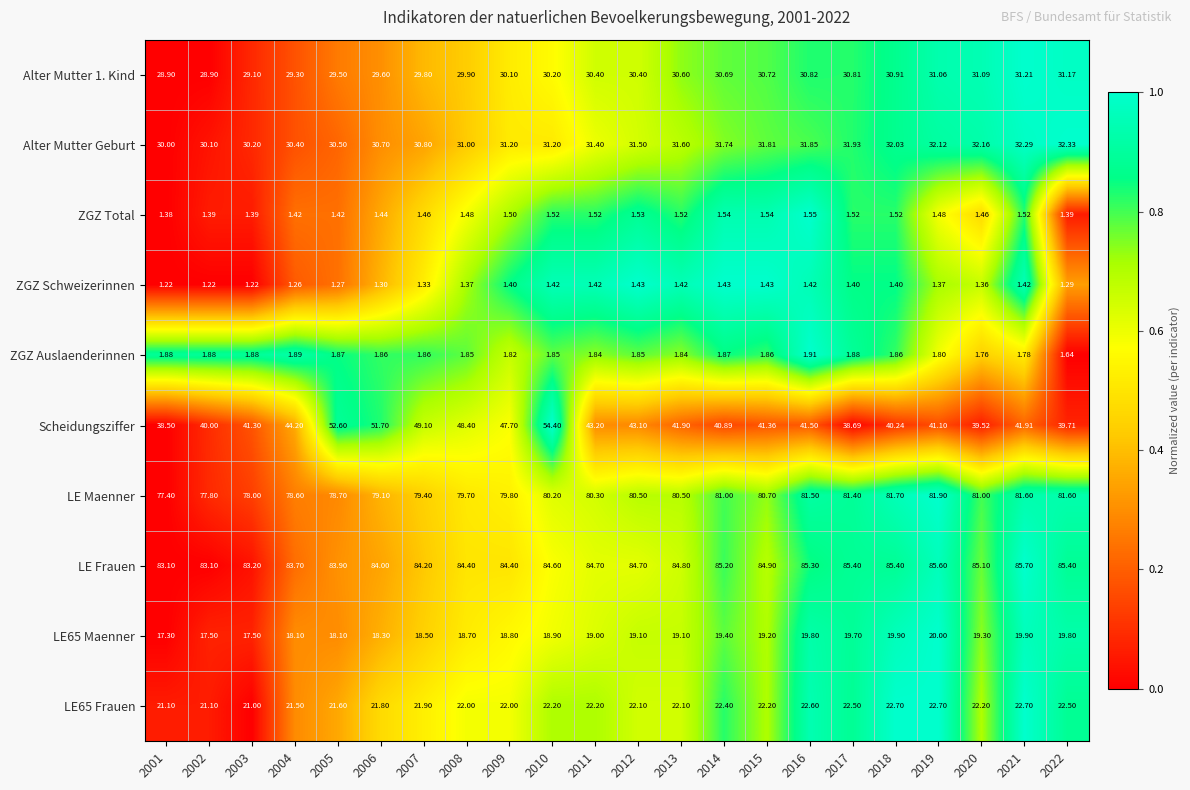

Which series has the largest total across all categories?

LE Frauen